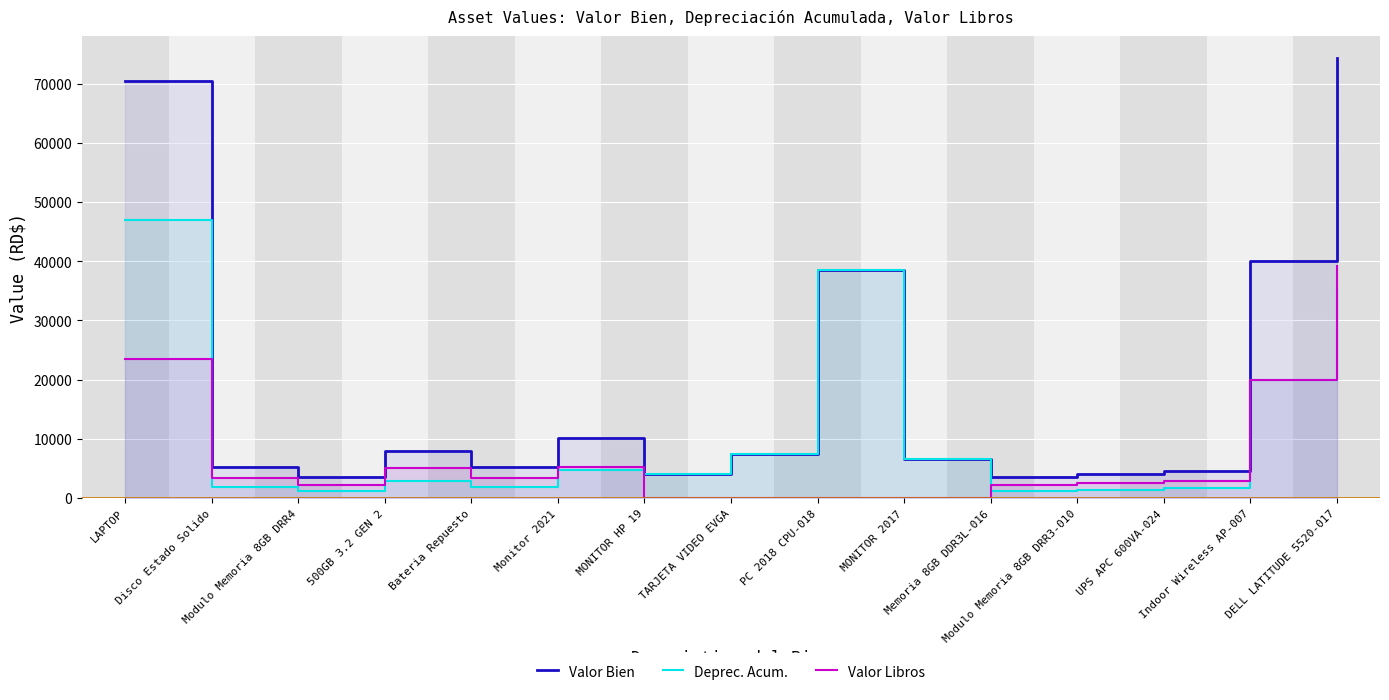

Which series changed the most between Memoria 8GB DDR3L-016 and UPS APC 600VA-024?

Valor Bien